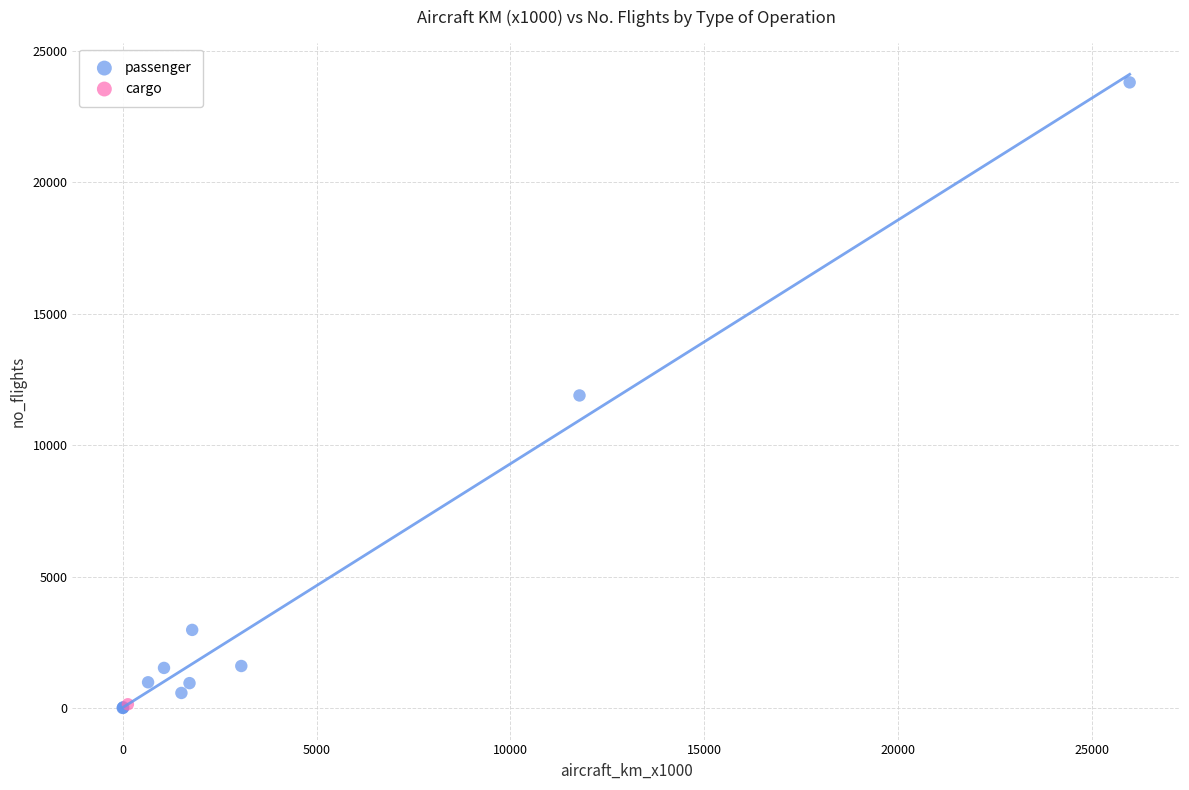

What are all the series names shown in the legend?

passenger, cargo